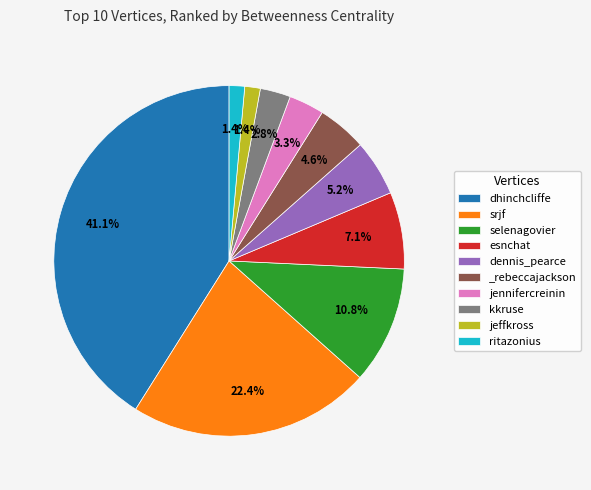

The selenagovier slice represents 24% of the pie. True or false?

False